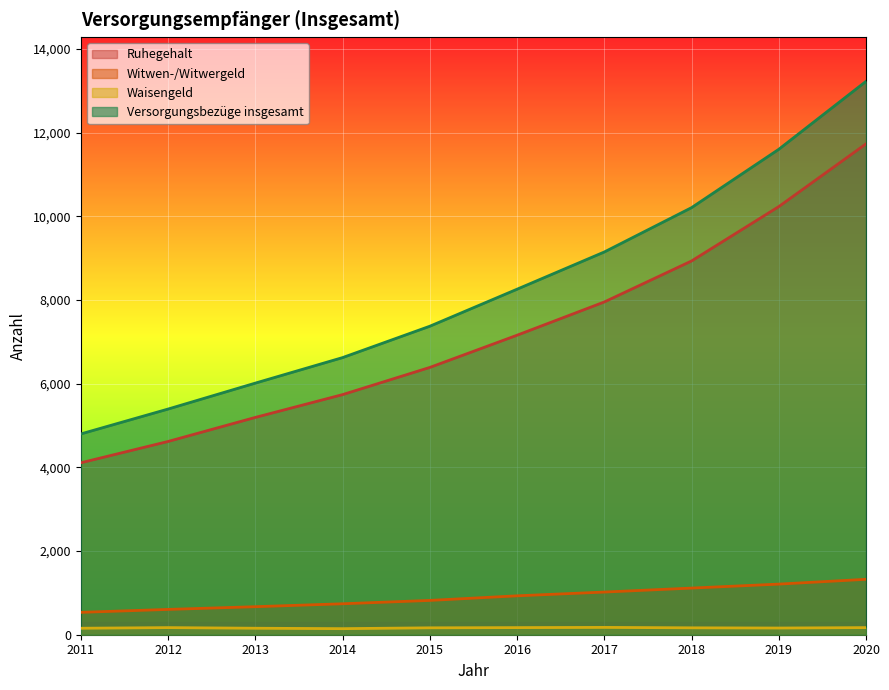

What are all the series names shown in the legend?

Ruhegehalt, Witwen-/Witwergeld, Waisengeld, Versorgungsbezüge insgesamt